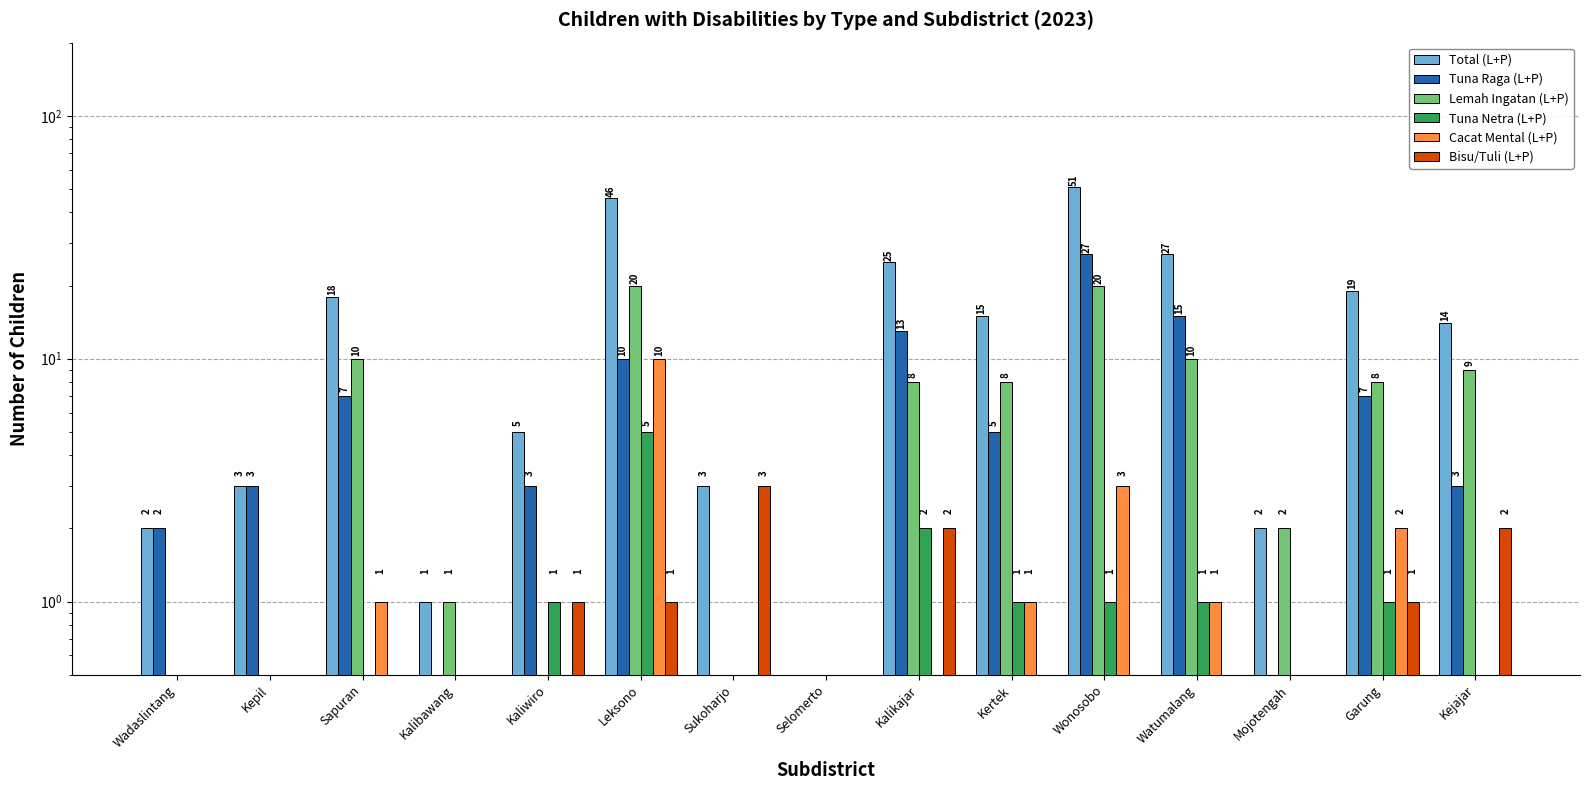

Which series has the largest range (max minus min)?

Total (L+P)